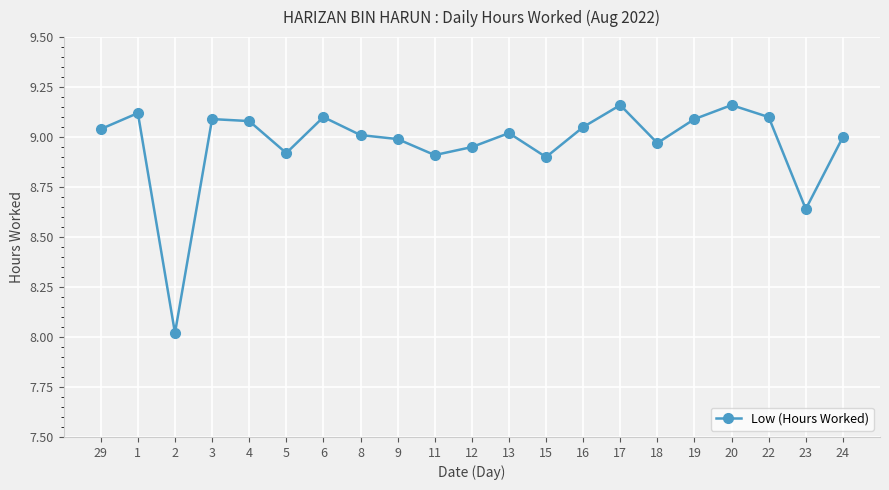

The chart shows a value of 3.3 at 2. True or false?

False